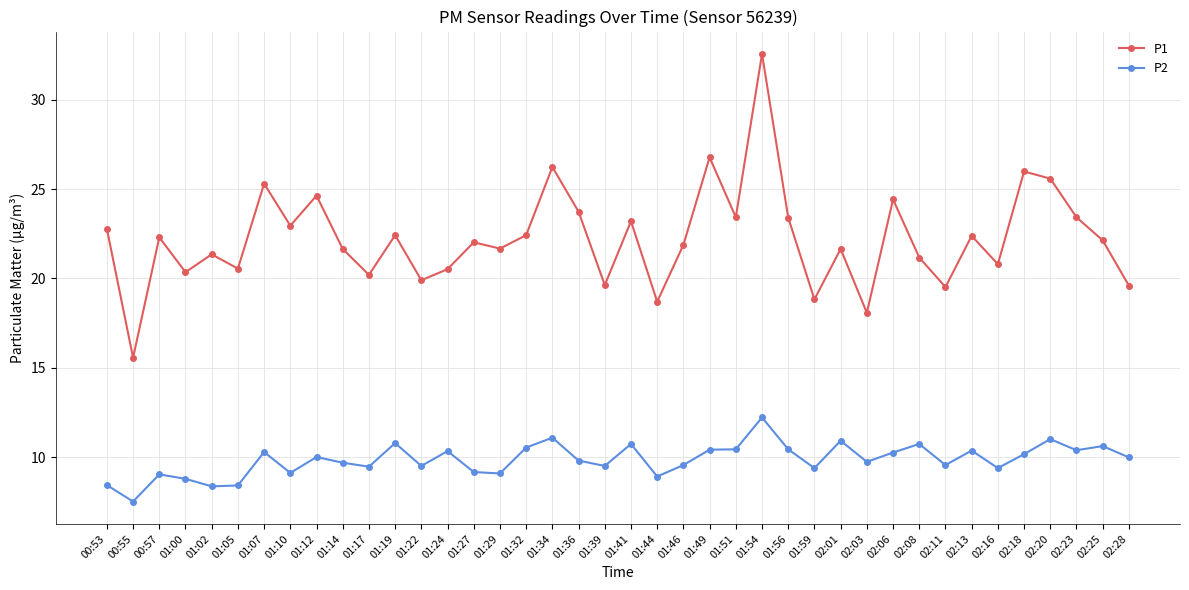

What is the sum of the P2 values at 02:16 and 01:17?

18.9